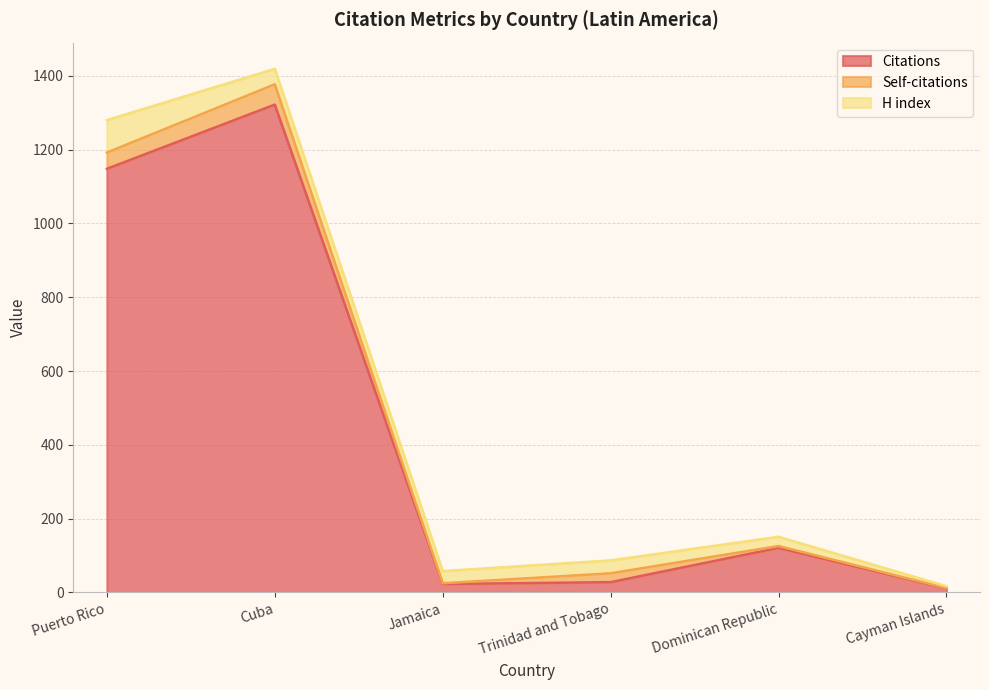

What are all the series names shown in the legend?

Citations, Self-citations, H index